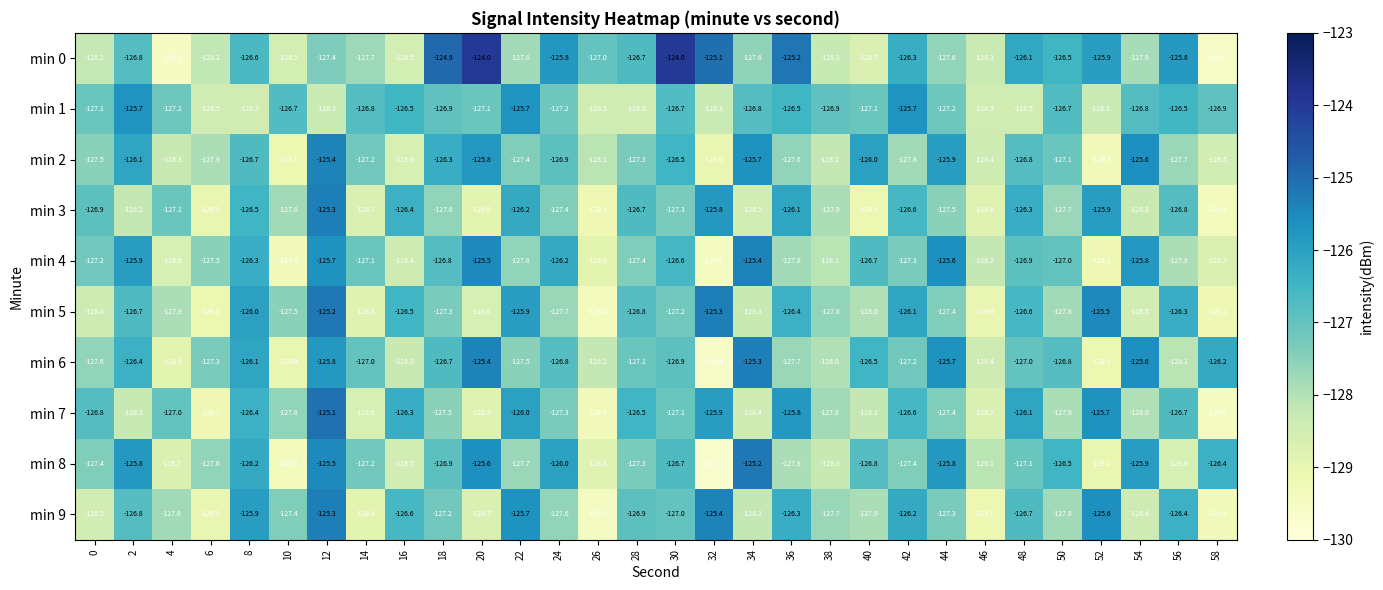

Read the min 8 value at 14.

-127.2